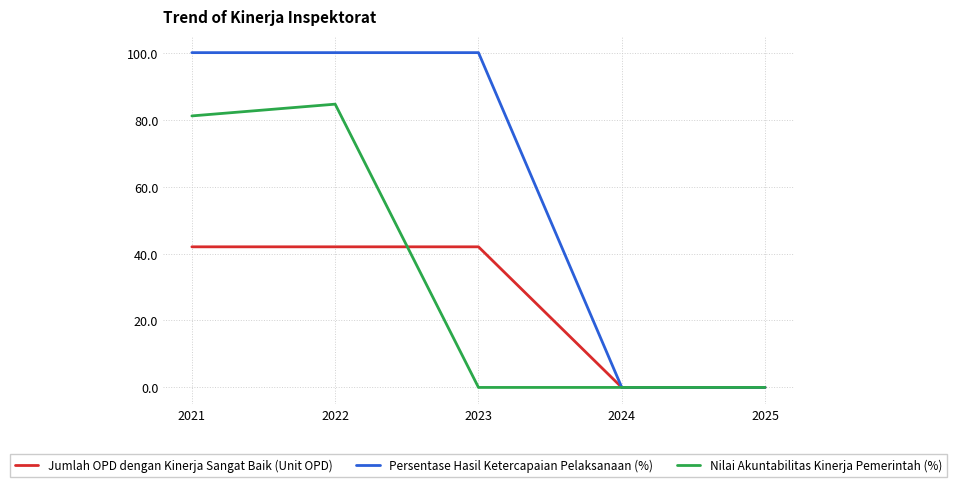

Between 2022 and 2024, which series saw the biggest shift?

Persentase Hasil Ketercapaian Pelaksanaan (%)